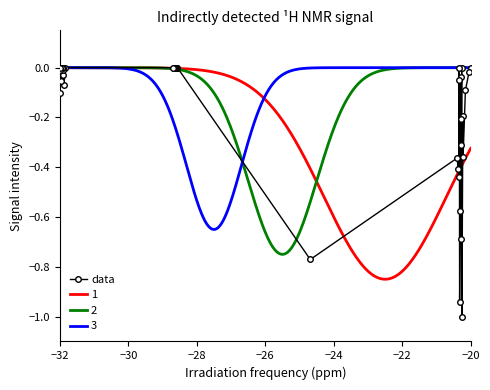

What is the minimum value shown in the chart?

-1.0